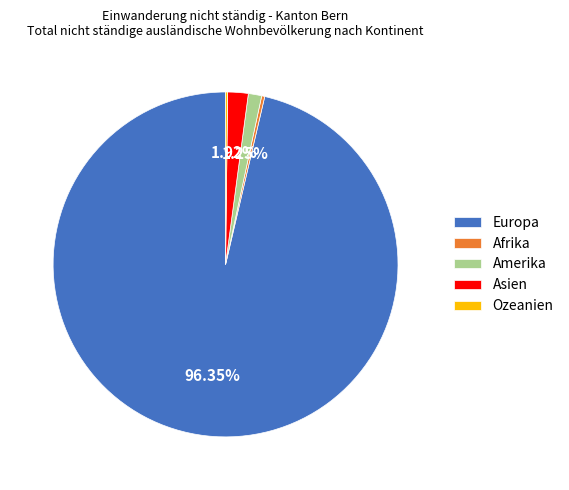

True or false: Amerika accounts for 1% of the total.

True